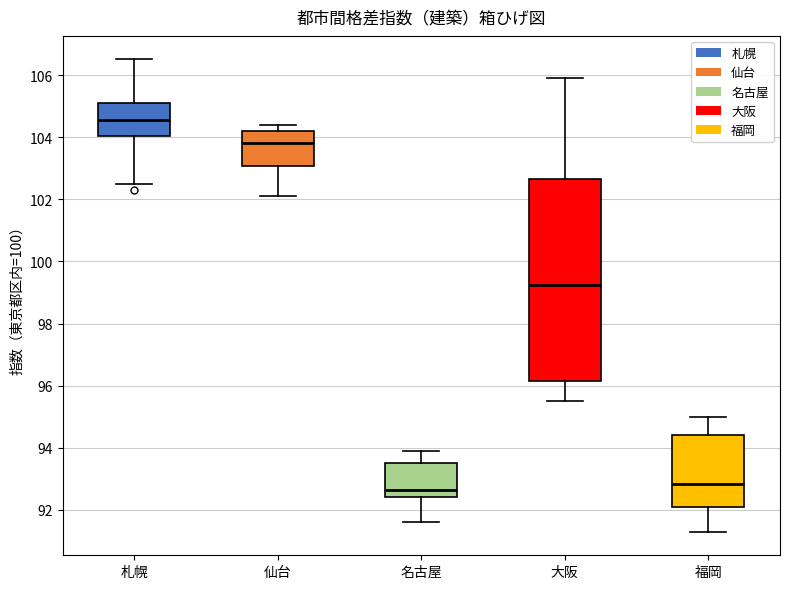

Which box is the tallest, from its lower edge to its upper edge?

大阪